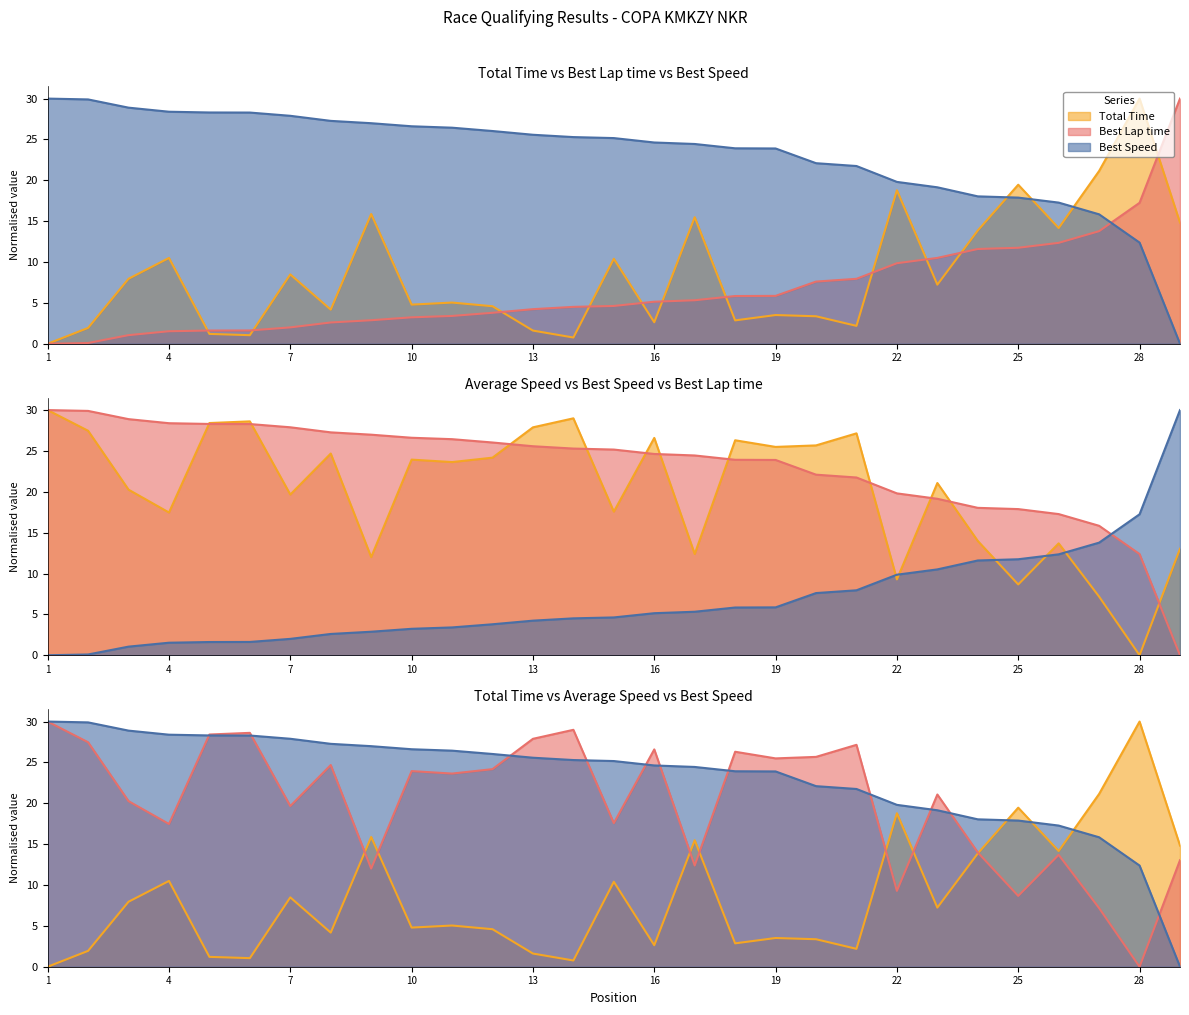

Is the value of Best Lap time at 15 greater than the value of Average Speed at 19?

No